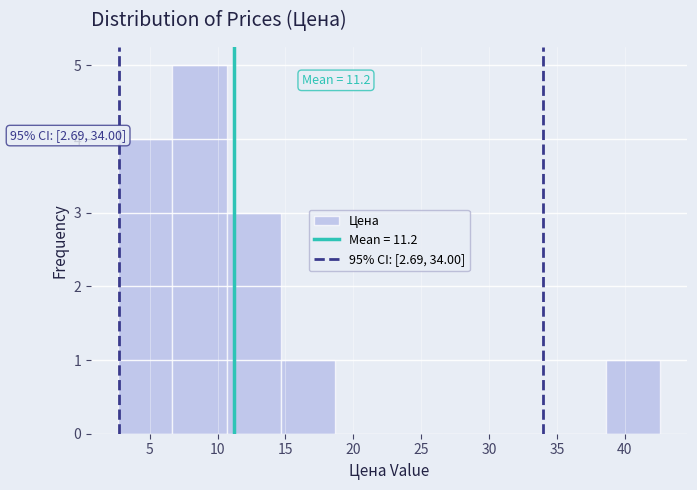

Over which range of the x-axis is the bar tallest?

6.5 to 10.5